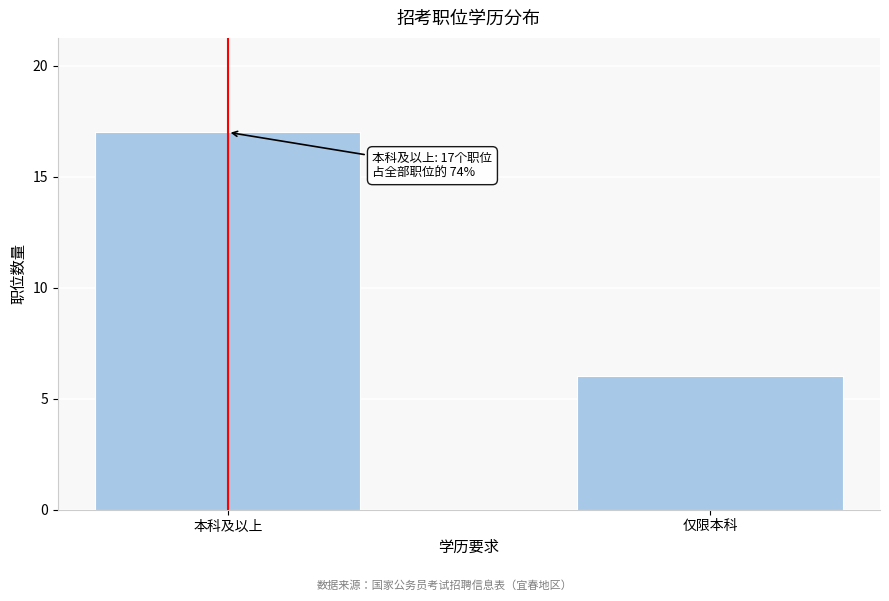

Reading left to right, what are all the values shown in this chart?

17	6